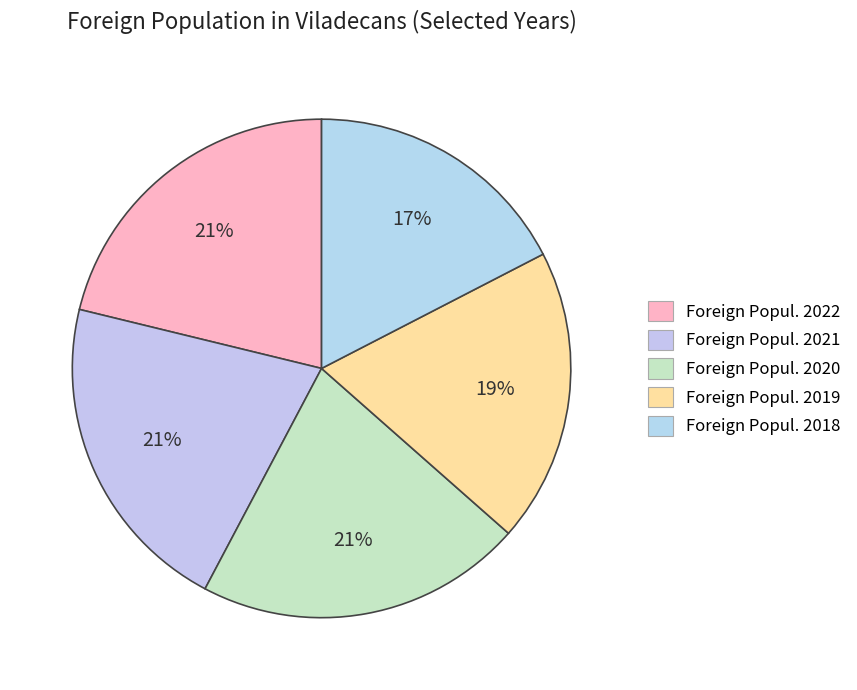

Is there a majority slice in this chart?

No